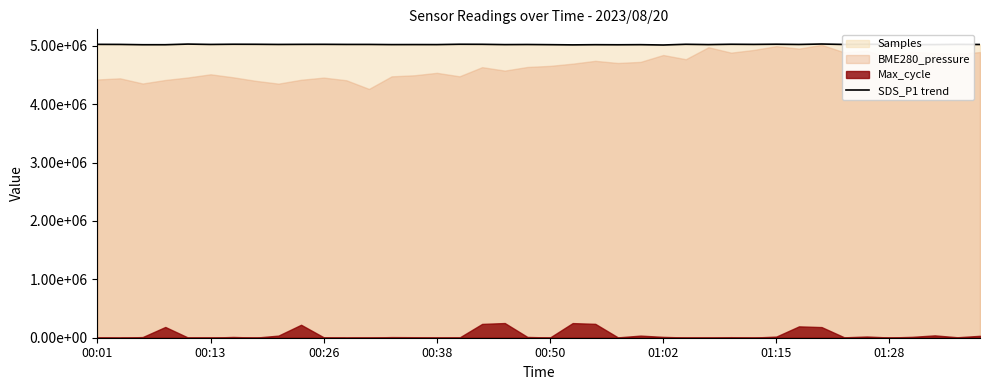

How many points are lower than both their immediate neighbors (excluding endpoints)?

15